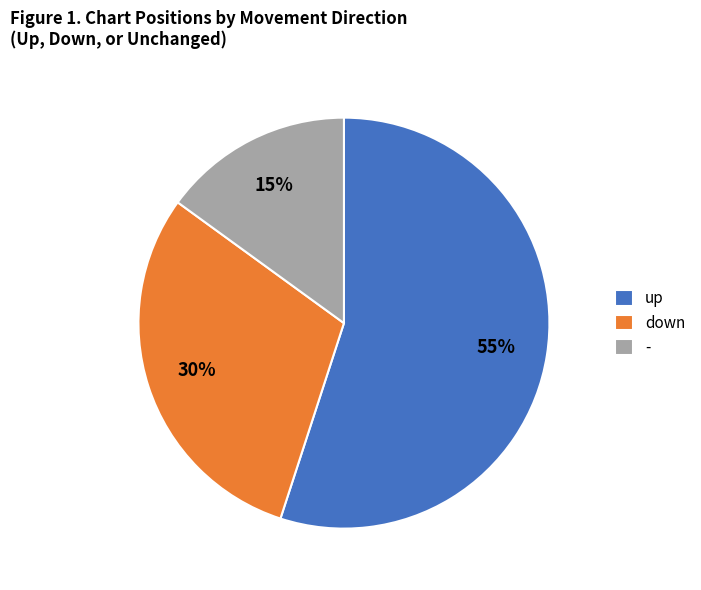

To the nearest percent, what is the difference between the up and down slice percentages?

25%